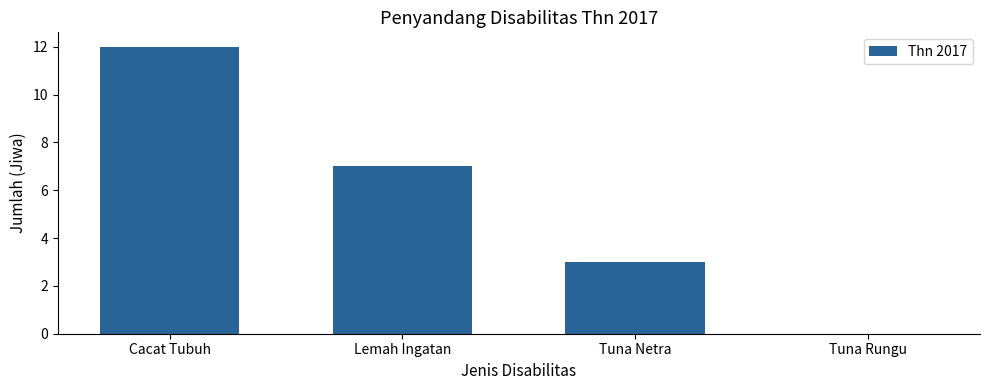

What is the sum of the values at Cacat Tubuh and Tuna Rungu?

12